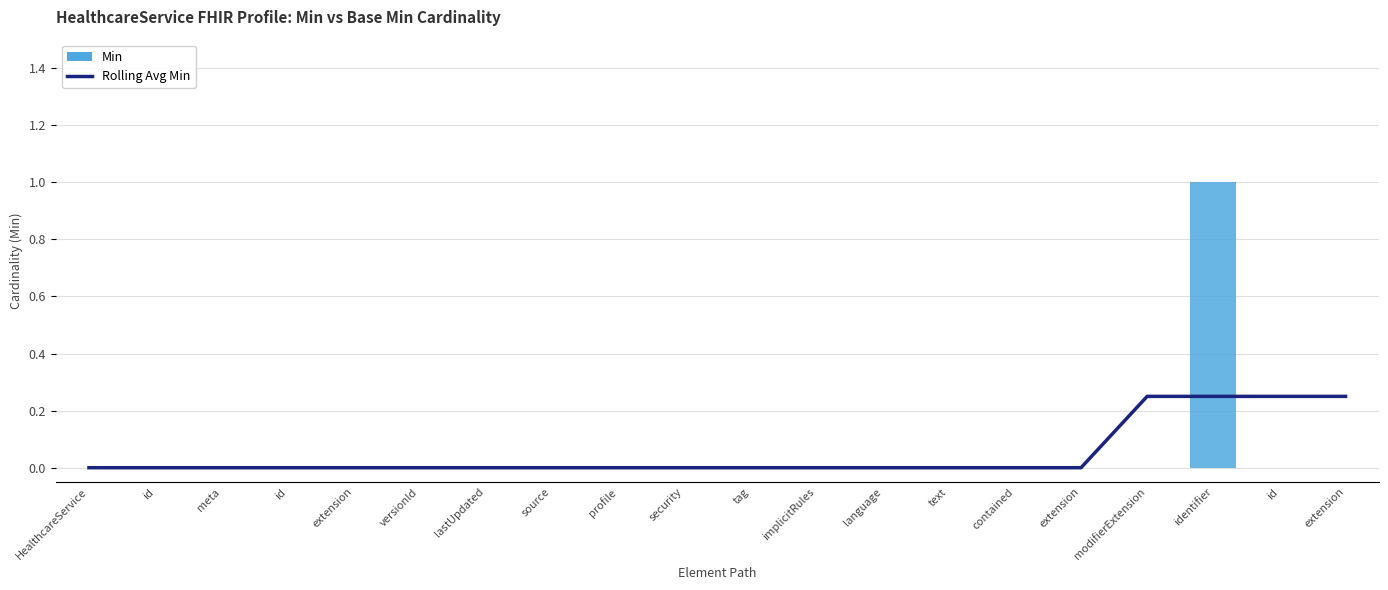

The value of Rolling Avg Min at implicitRules is 0.0. True or false?

True